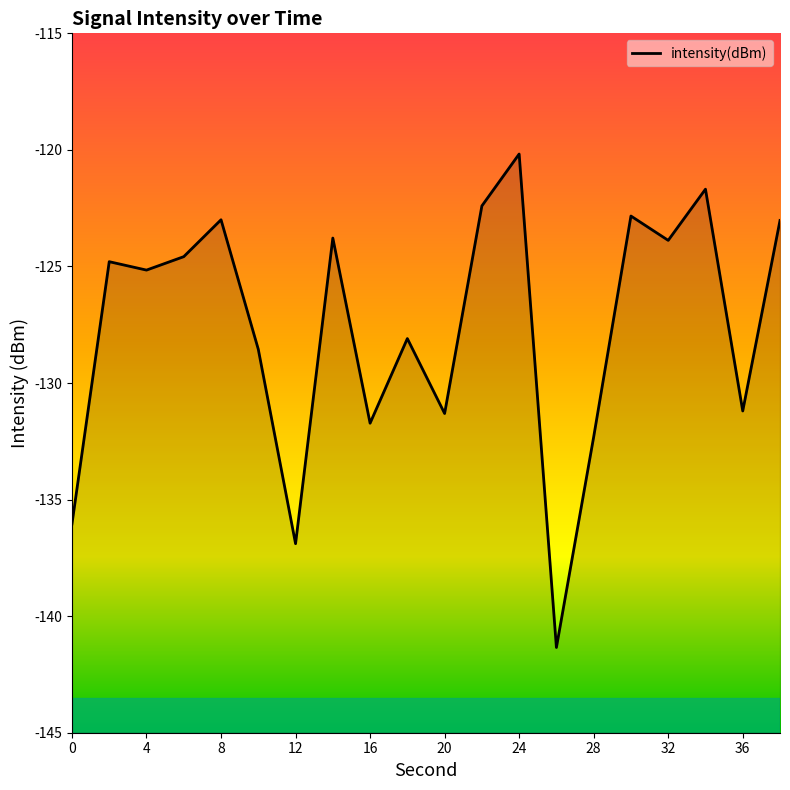

What is the difference between the maximum and minimum values?

21.2